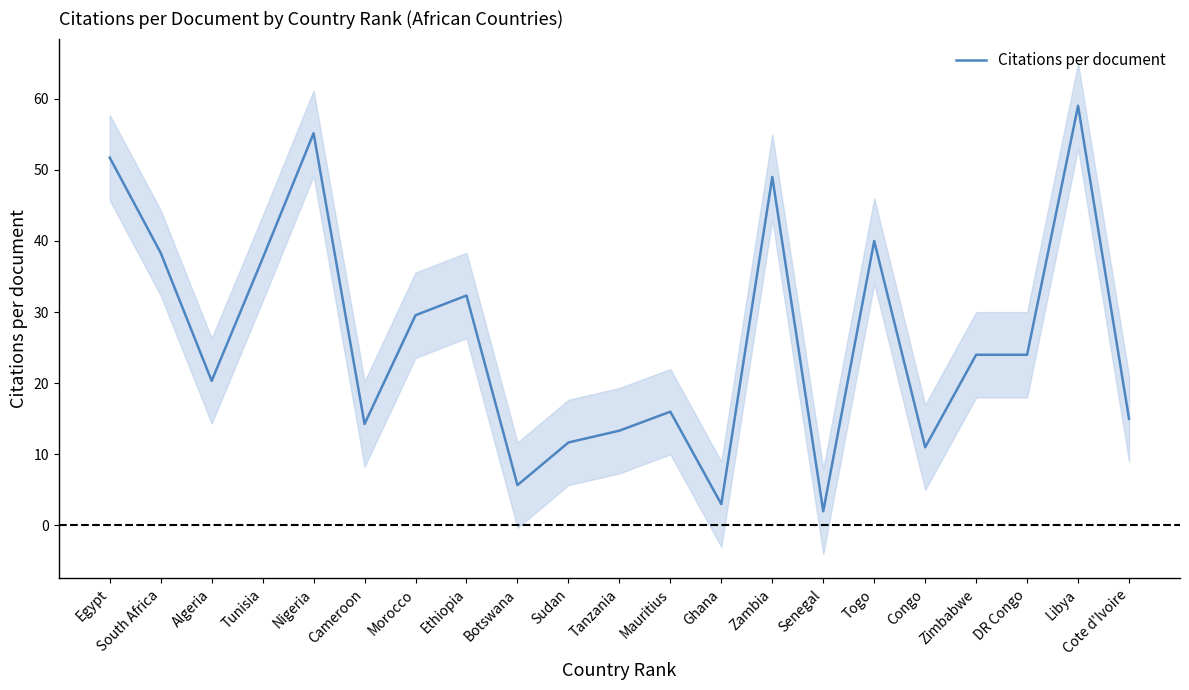

Reading left to right, transcribe all the data shown in this chart.

51.7	38.3	20.3	37.5	55.1	14.3	29.6	32.3	5.7	11.7	13.3	16.0	3.0	49.0	2.0	40.0	11.0	24.0	24.0	59.0	15.0